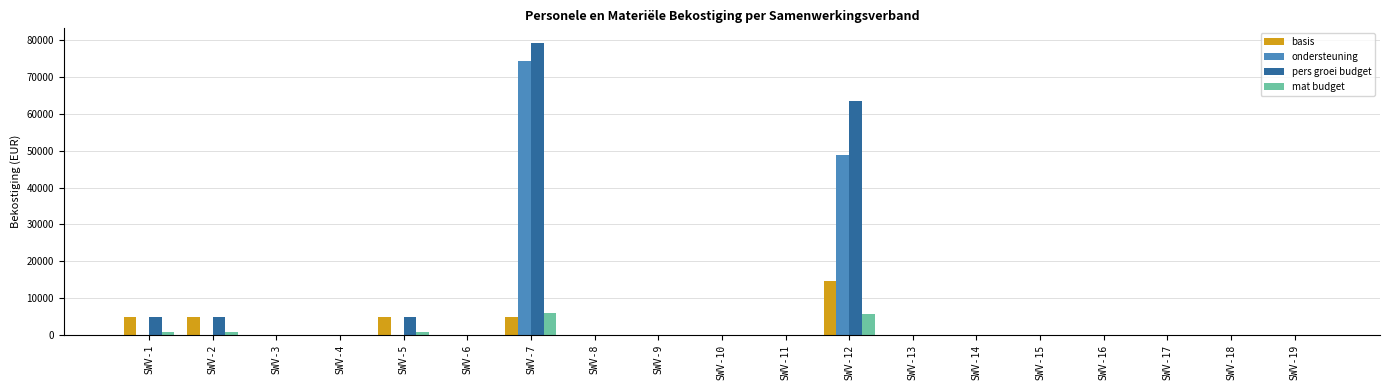

Which category has the highest value in the pers groei budget series?

SWV-7